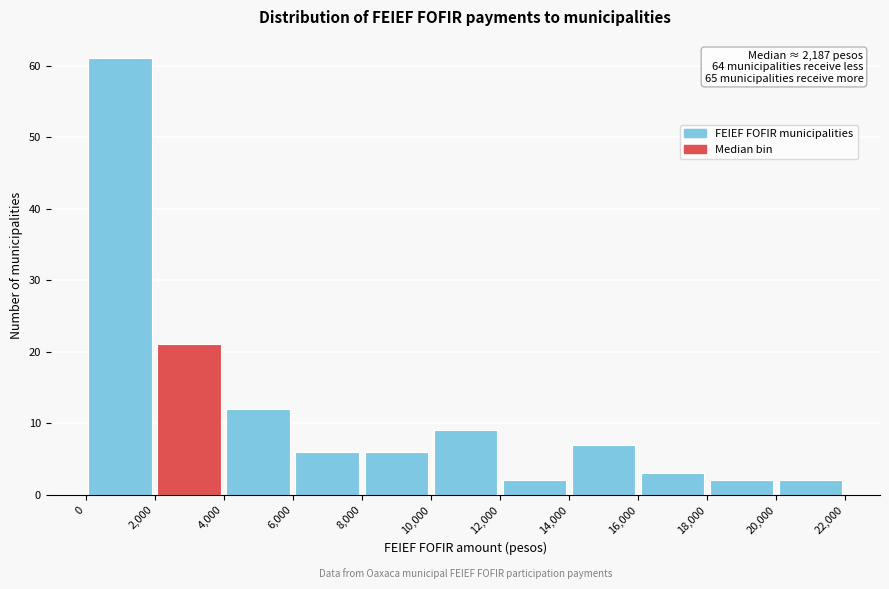

Which range on the x-axis has the tallest bar?

0 to 2,000